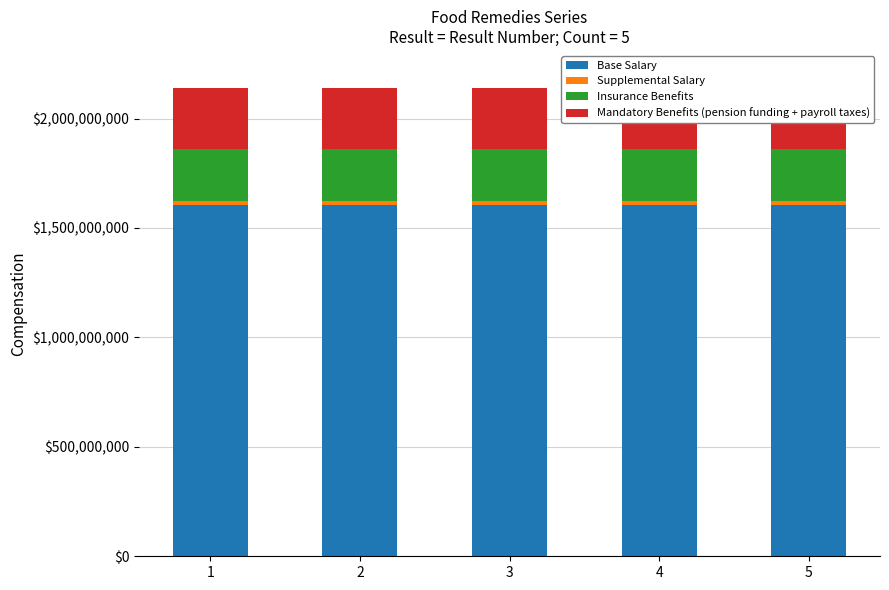

Reading left to right, what are all the values shown in this chart?

Base Salary: 1603260968.2	1603260945.8	1603260953.2	1603260938.2	1603260960.8
Supplemental Salary: 21376812.9	21376812.6	21376812.7	21376812.5	21376812.8
Insurance Benefits: 235144942.0	235144938.7	235144939.8	235144937.6	235144940.9
Mandatory Benefits (pension funding + payroll taxes): 277898567.8	277898563.9	277898565.2	277898562.6	277898566.5